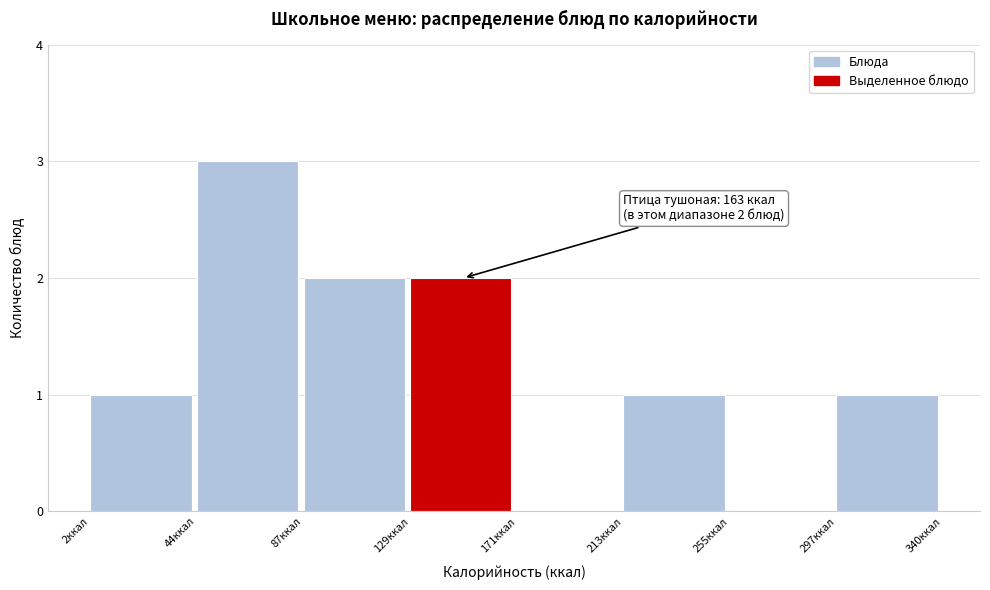

Over which range of the x-axis is the bar tallest?

45 to 85